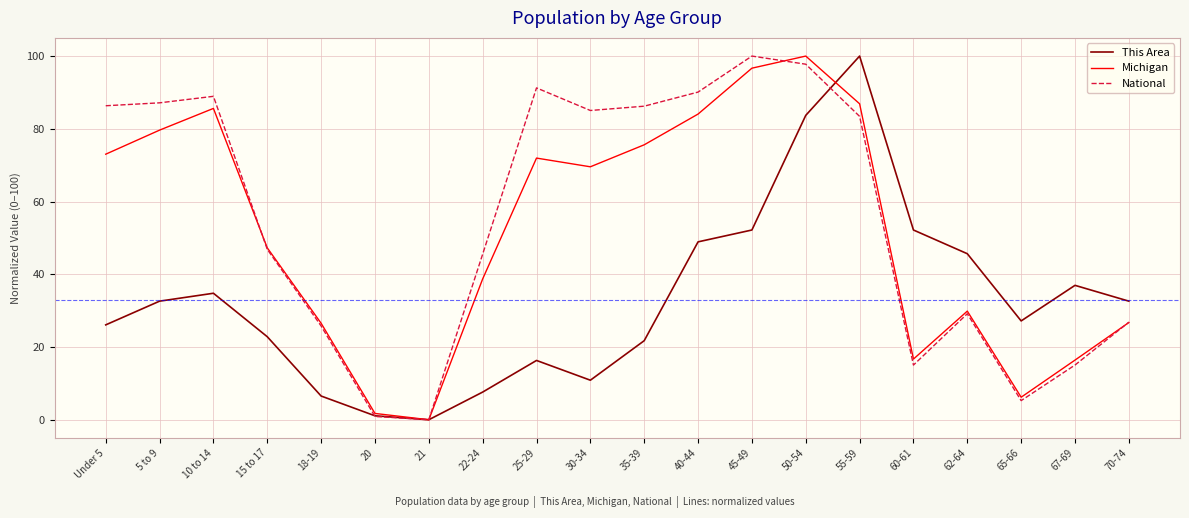

The National series shows 83.4 at 55-59. True or false?

True